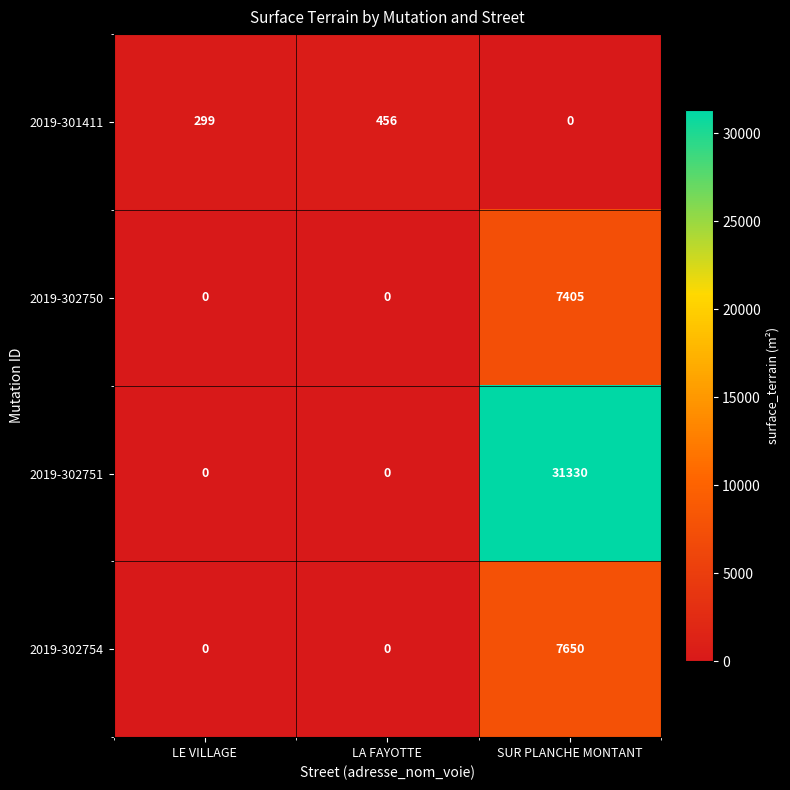

At how many categories does at least one series exceed 17017?

1